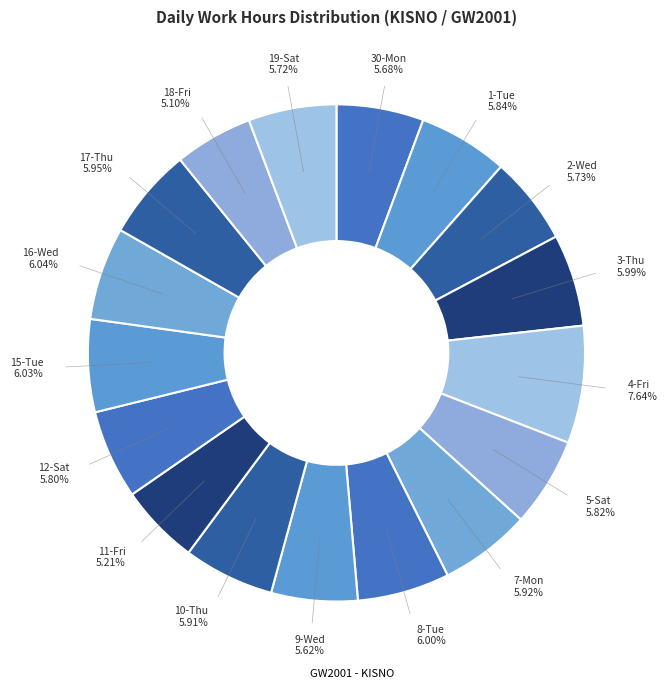

How many segments does this pie chart have?

17